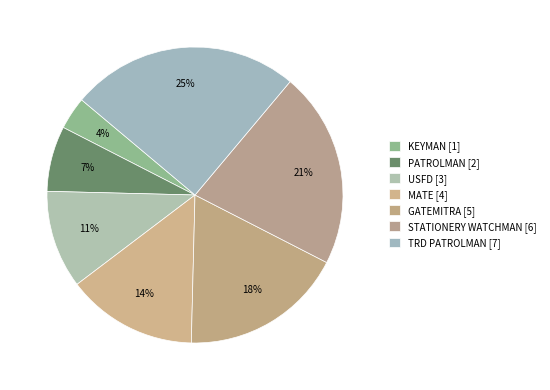

Count the number of slices in the pie.

7